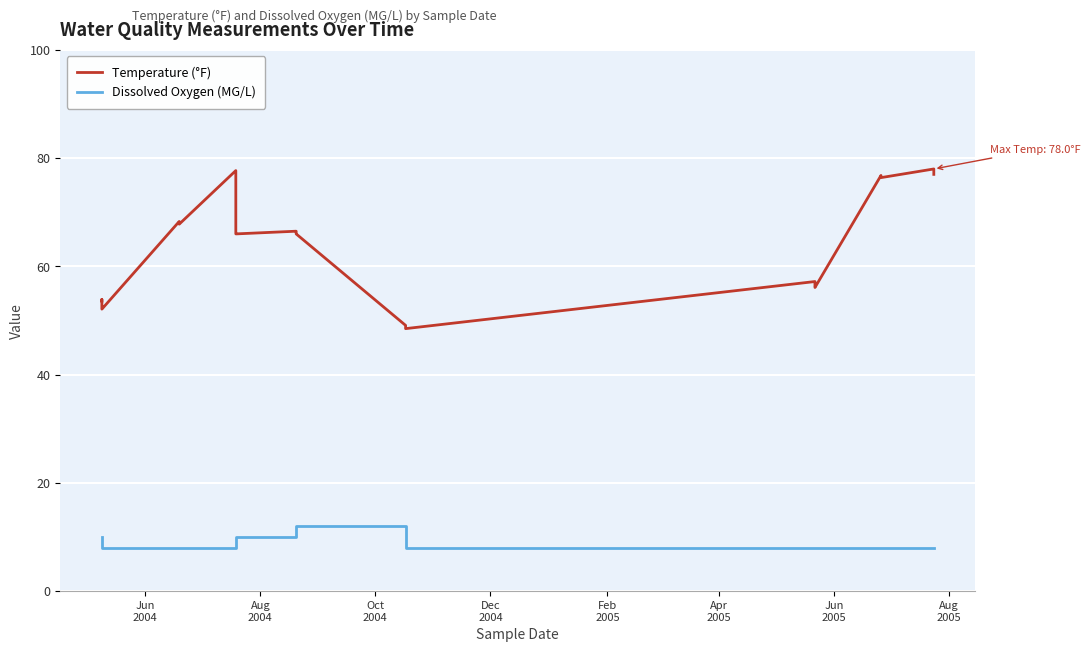

Reading right to left, transcribe all the data shown in this chart.

Temperature (°F): 77.0	77.1	77.5	78.0	76.4	76.8	76.8	76.8	56.1	57.0	57.0	57.2	48.5	48.7	48.7	49.1	66.0	66.2	66.3	66.5	66.0	66.2	77.0	77.7	67.8	68.3	68.3	68.3	52.1	52.5	53.4	53.5	53.6	53.9	53.6
Dissolved Oxygen (MG/L): 8.0	8.0	8.0	8.0	8.0	8.0	8.0	8.0	8.0	8.0	8.0	8.0	8.0	12.0	12.0	12.0	12.0	10.0	10.0	10.0	10.0	8.0	8.0	8.0	8.0	8.0	8.0	8.0	8.0	8.0	10.0	10.0	10.0	10.0	10.0